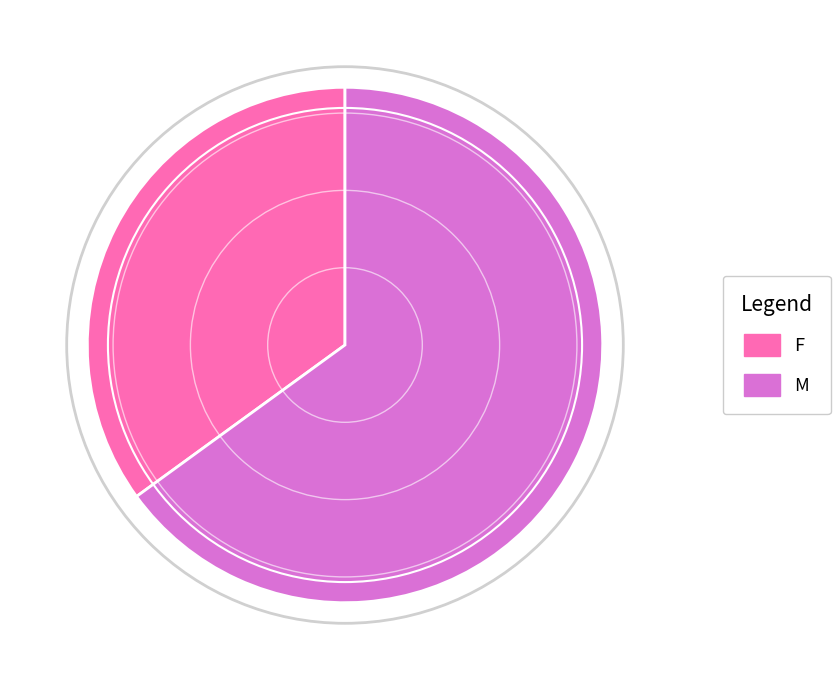

Which slice is the smallest?

F